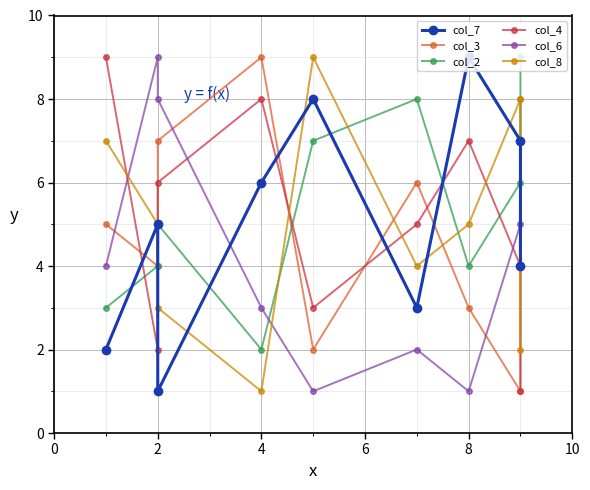

What is the approximate value of col_6 at 8?

1